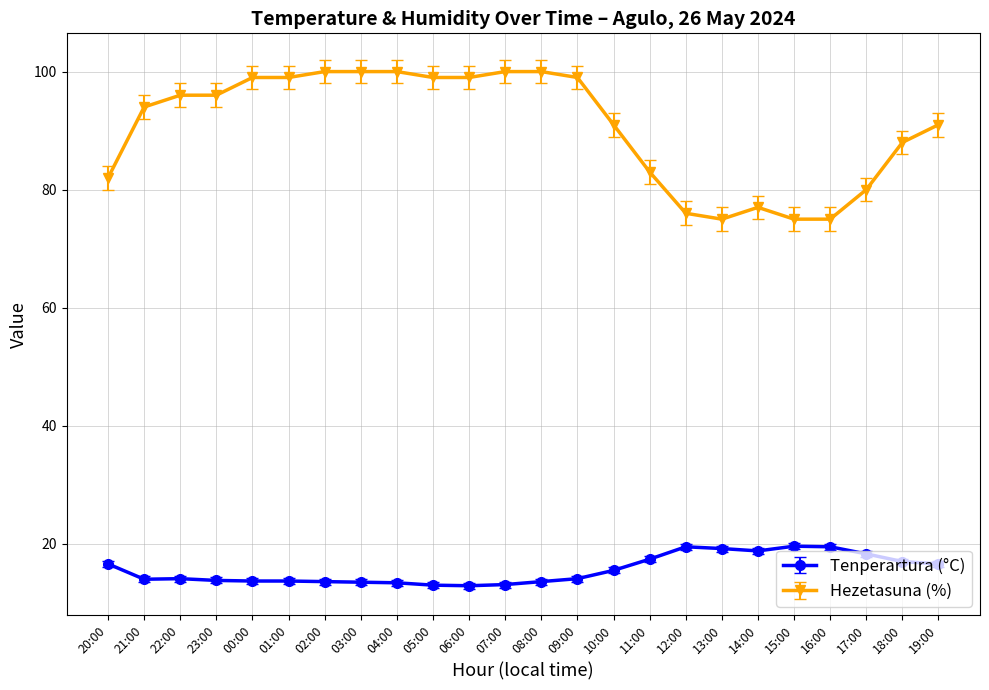

How many series are shown in this chart?

2